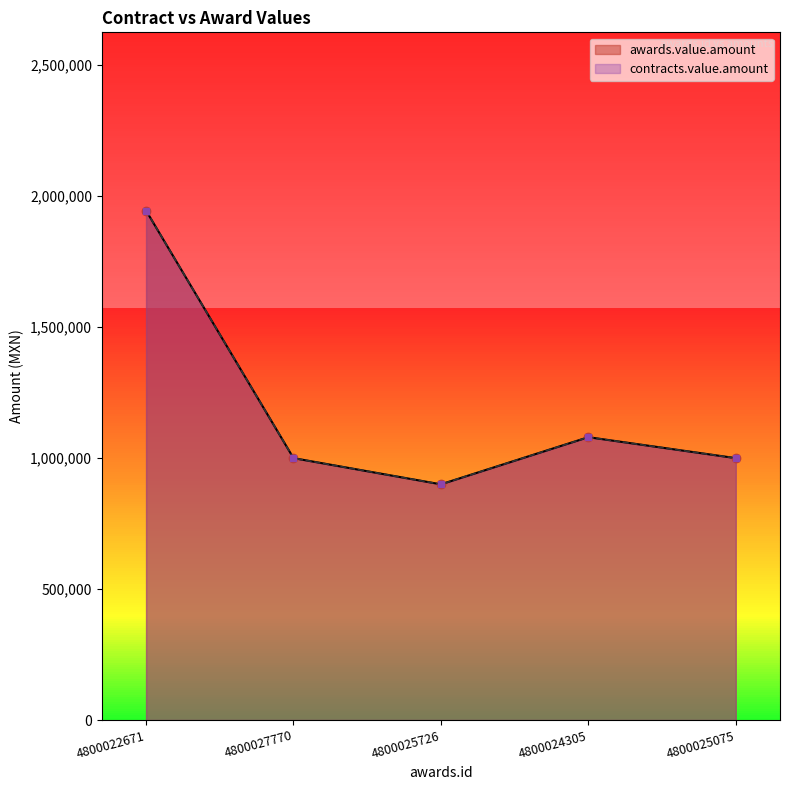

What is the difference between the contracts.value.amount values at 4800027770 and 4800025726?

100000